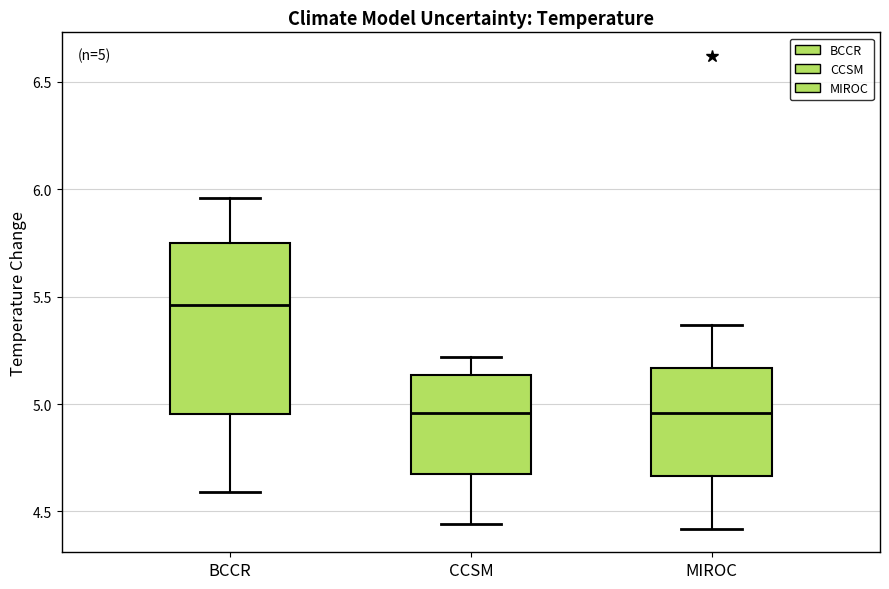

Which box's median line is the highest?

BCCR